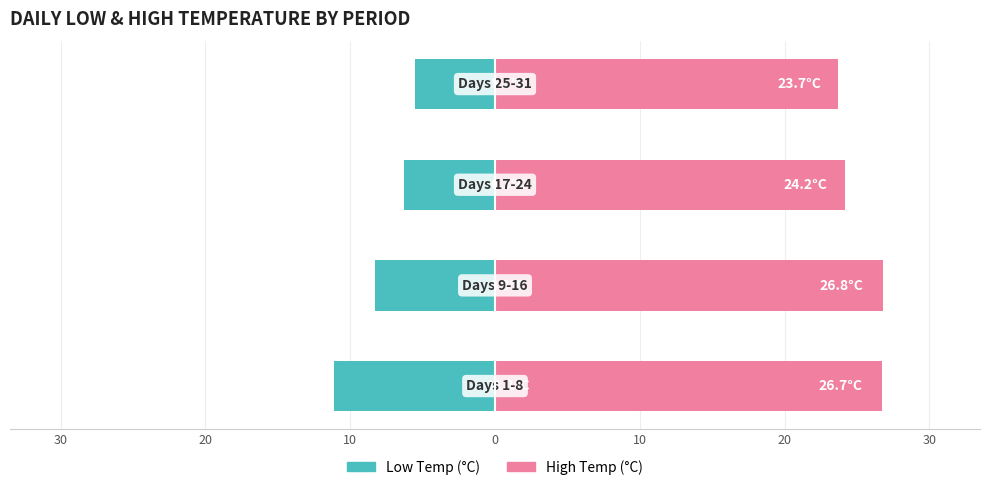

List the series in order of their overall mean, highest first.

High Temp, Low Temp